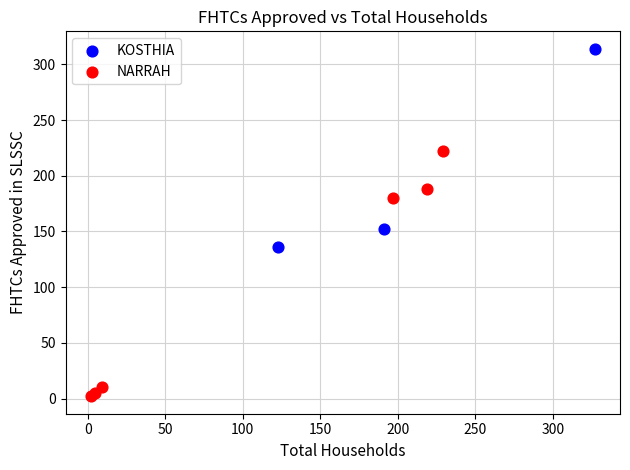

Which series contains the lowest Y value?

NARRAH